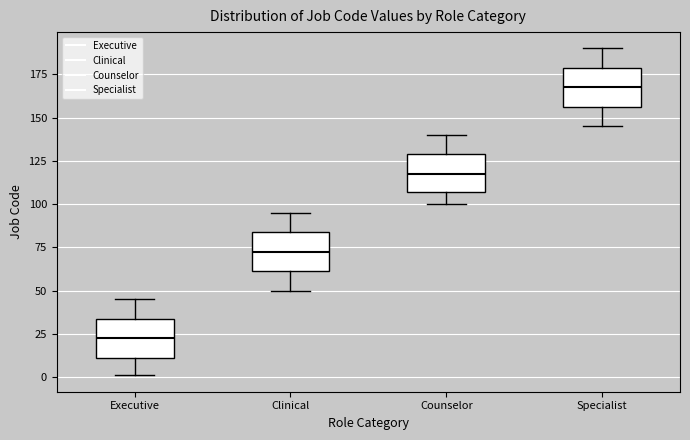

Where is the lower edge of the box for Specialist on the y-axis? The values are not printed on the chart, so give them approximately, as read against the axis.

155